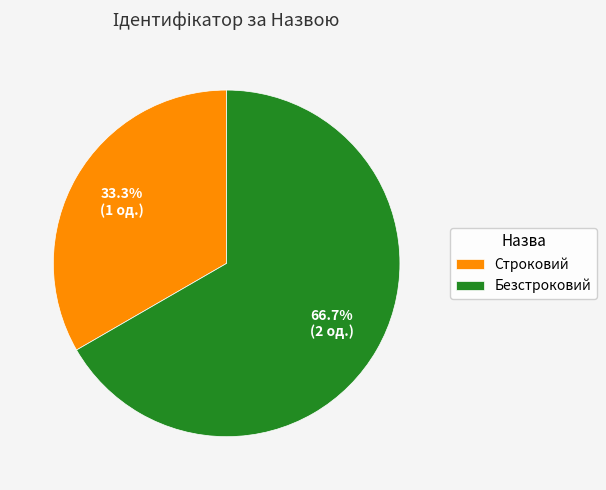

What percentage is the Строковий slice, to the nearest percent?

33%